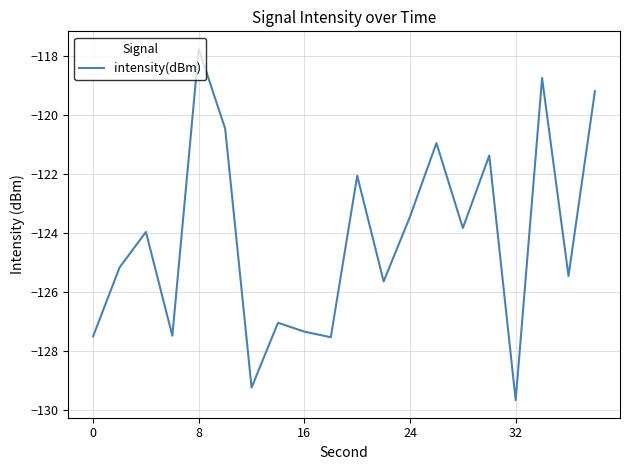

What is the difference between the maximum and minimum values?

11.9